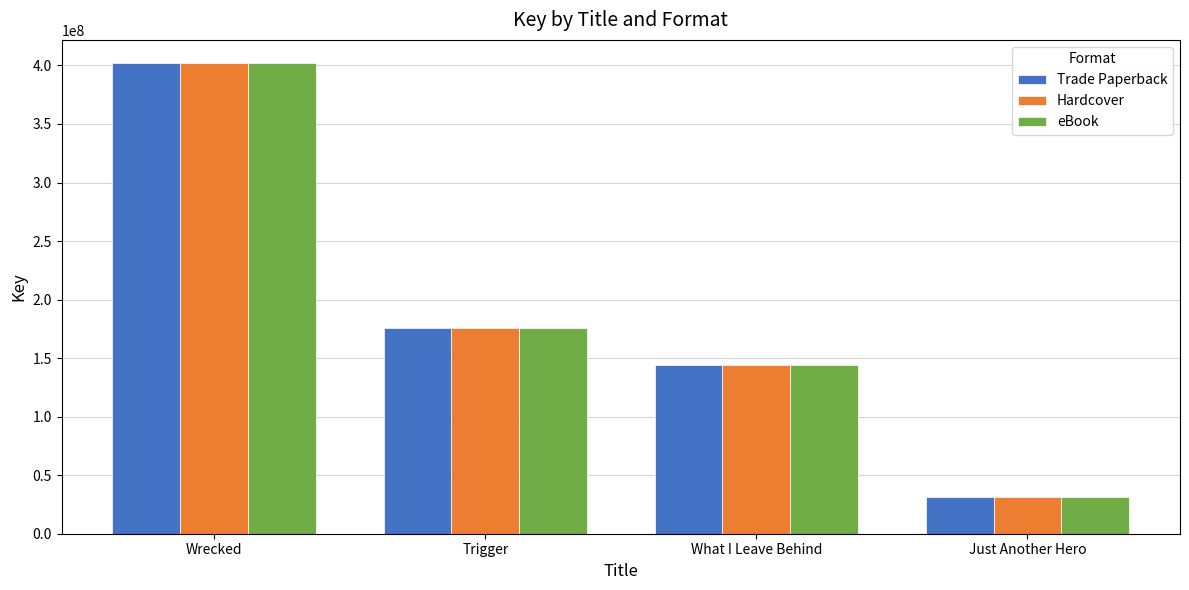

Are the bars grouped side by side (vs. stacked)?

Yes